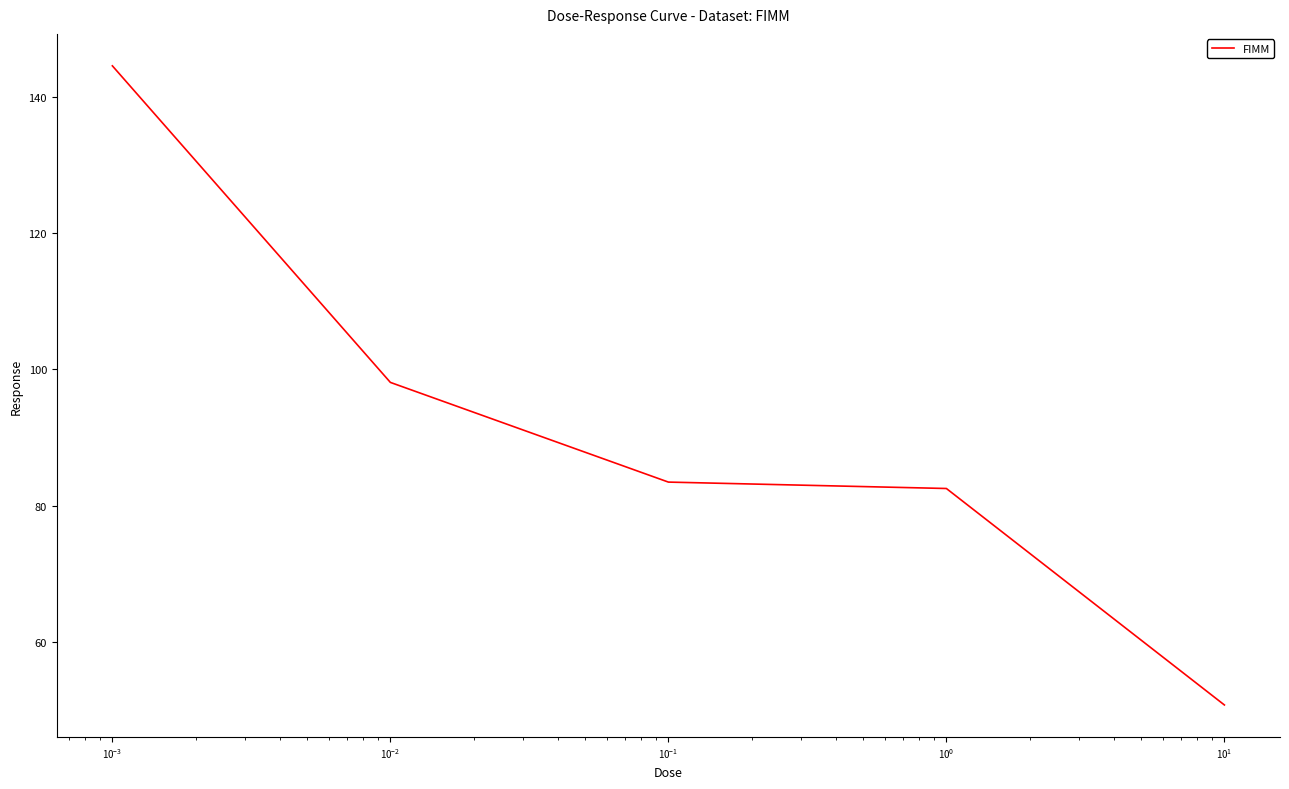

What is the sum of all values?

459.3